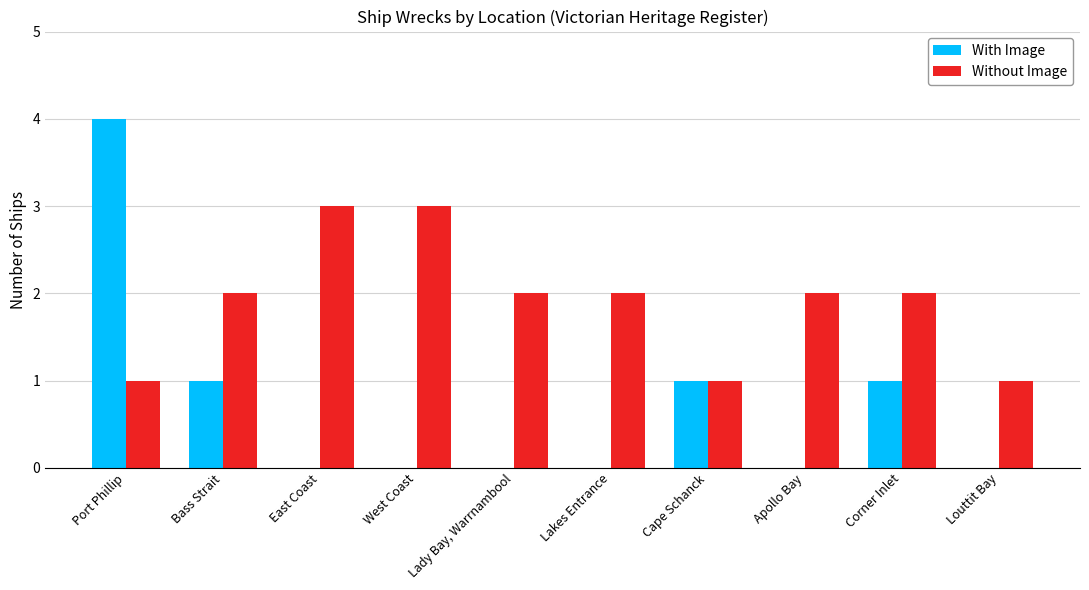

Which series has the widest spread of values?

With Image